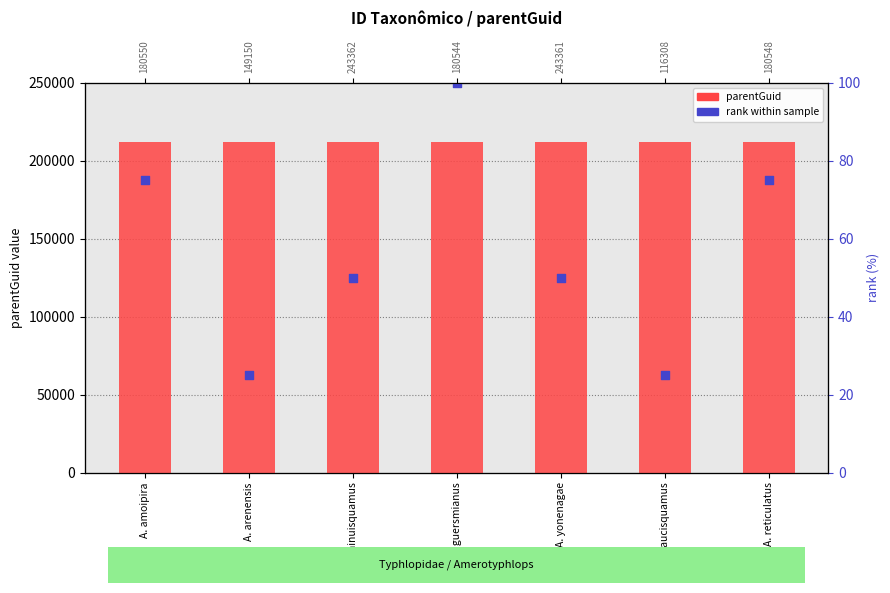

Which series contains the lowest Y value?

rank within sample